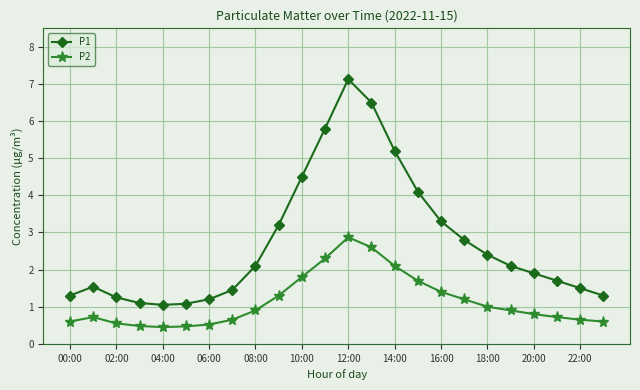

List the series in order of their peak value, lowest first.

P2, P1